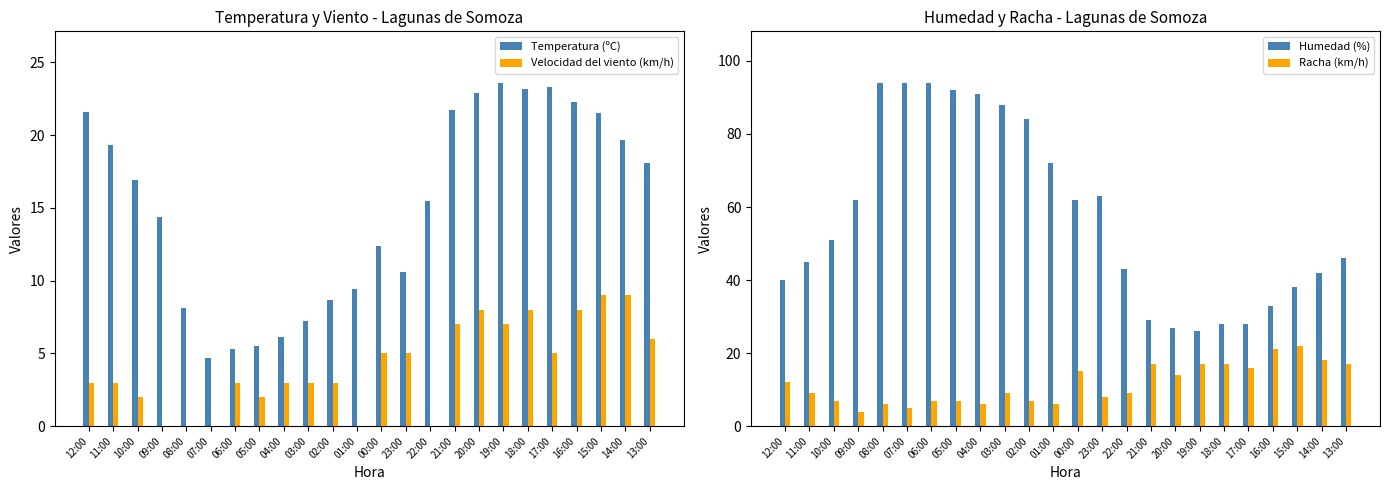

At which label is Humedad (%) closest to 60?

09:00